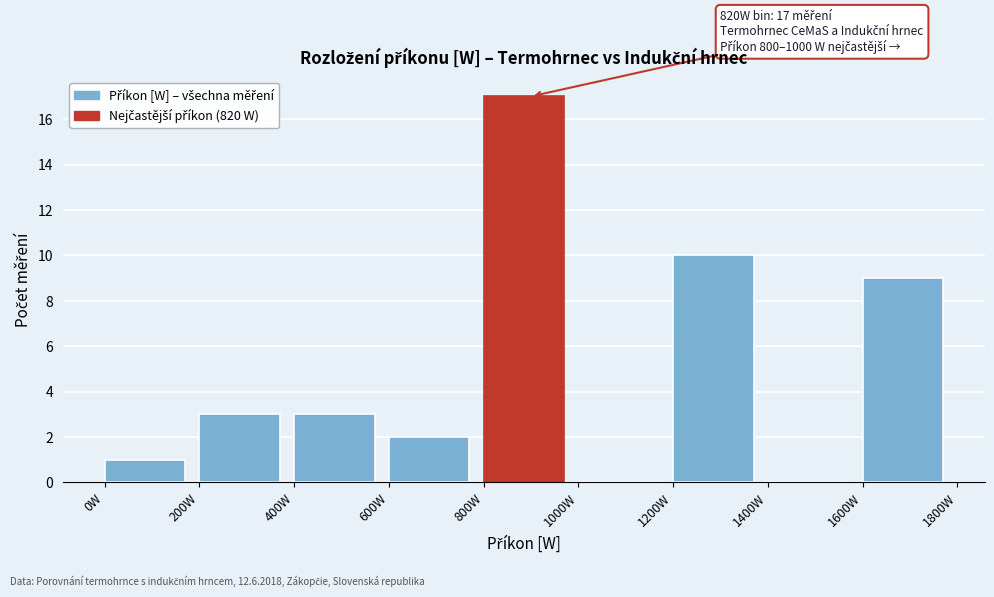

Over which range of the x-axis is the bar tallest?

800 to 1000